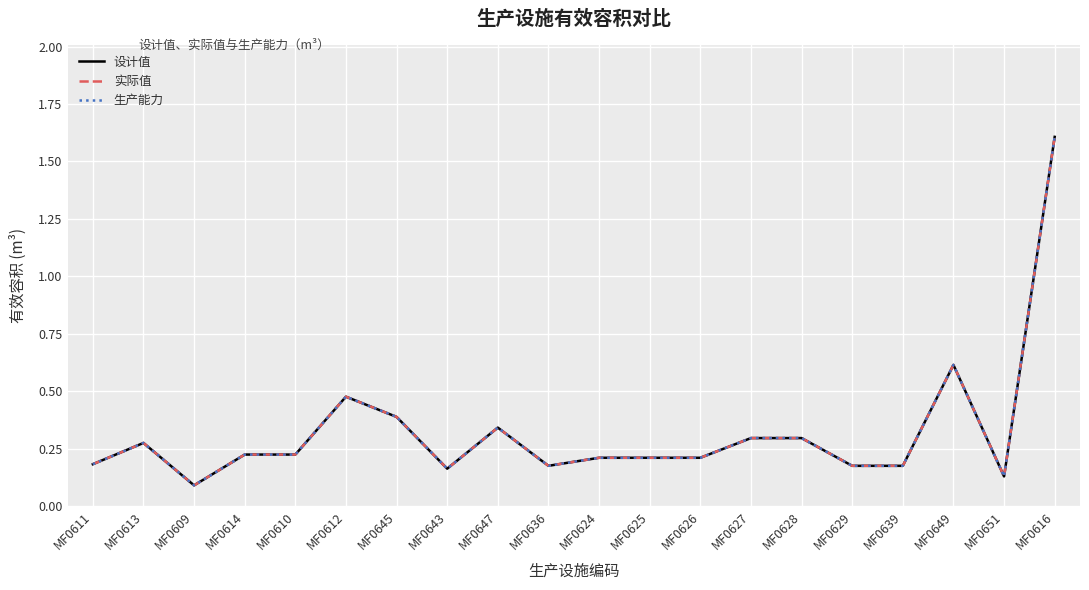

Which category has the lowest value in the 设计值 series?

MF0609